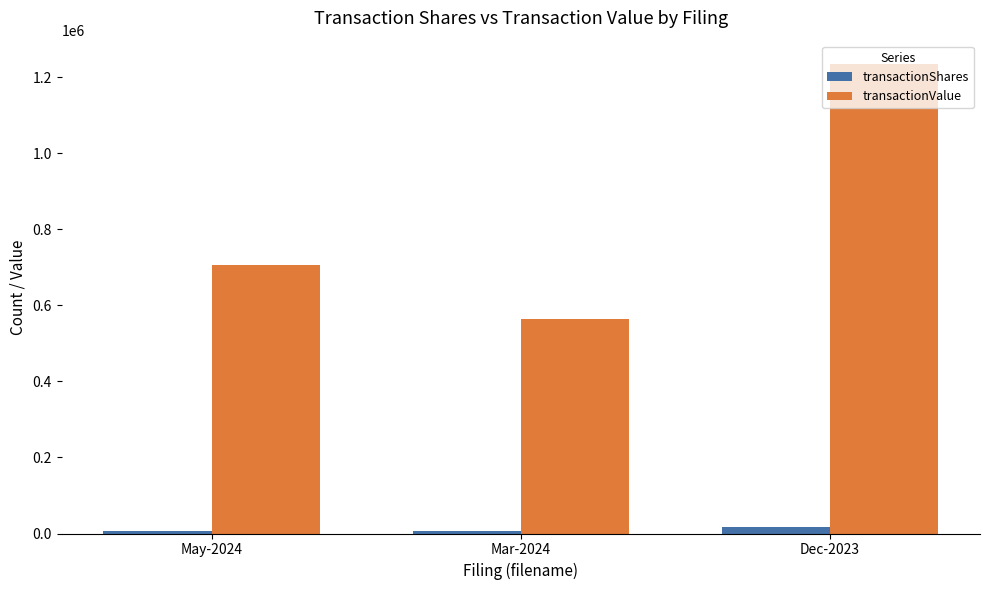

Which category has the highest value in the transactionValue series?

Dec-2023